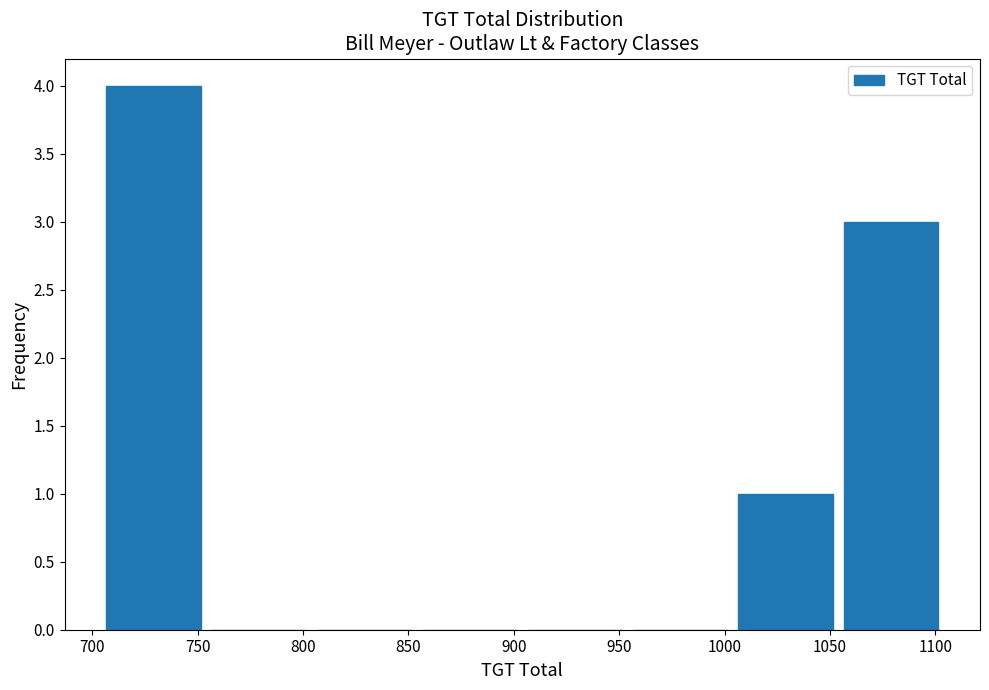

How tall is the bar that spans 704 to 754 on the x-axis? Neither the bar edges nor the heights are printed on the chart, so give them approximately, as read against the axes.

4